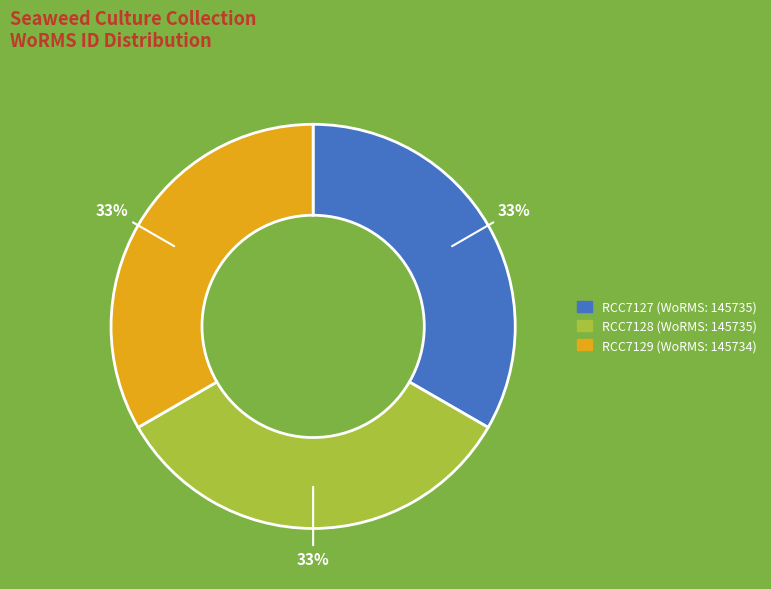

What is the ratio of the value at RCC7128 to the value at RCC7127?

1.0